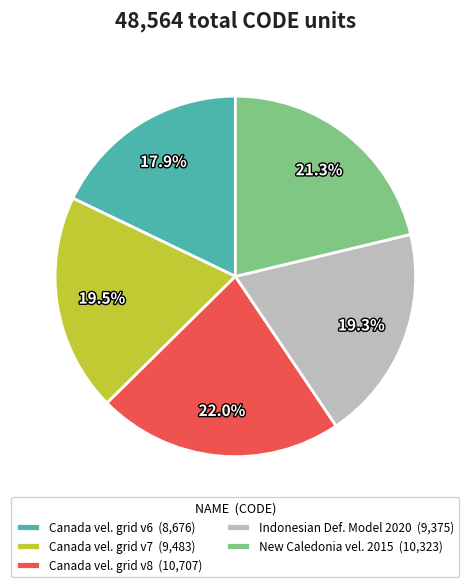

What percentage do New Caledonia vel. 2015 (10,323) and Canada vel. grid v8 (10,707) together represent?

43.3%